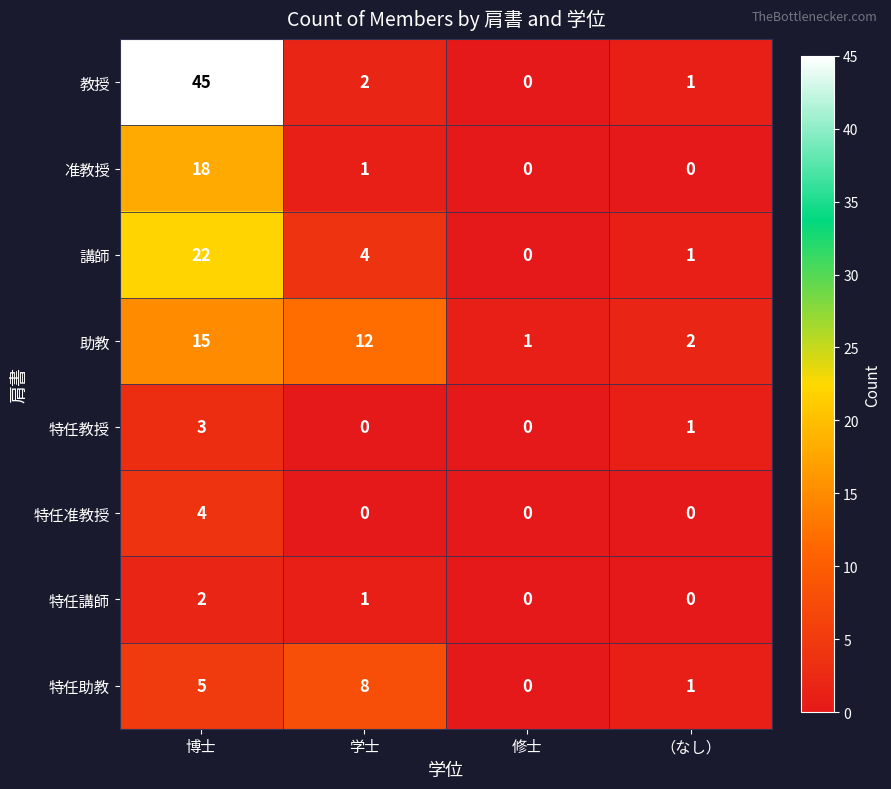

What is the sum of all 特任准教授 values?

4